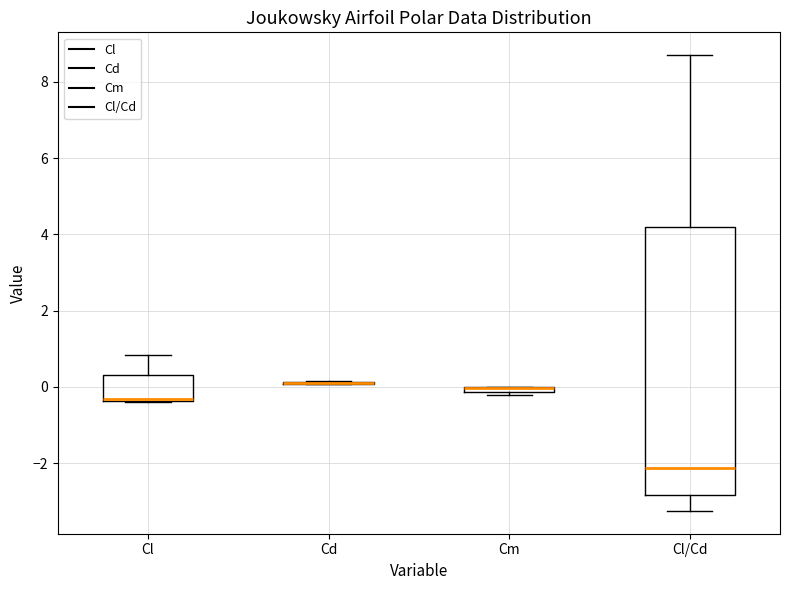

Comparing the boxes themselves (not the whiskers), which one is the tallest?

Cl/Cd